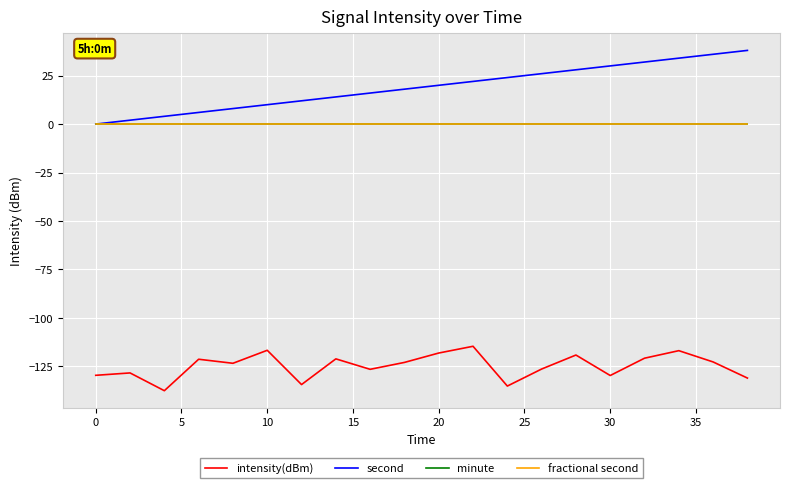

Is this an area chart (filled region under the line)?

No